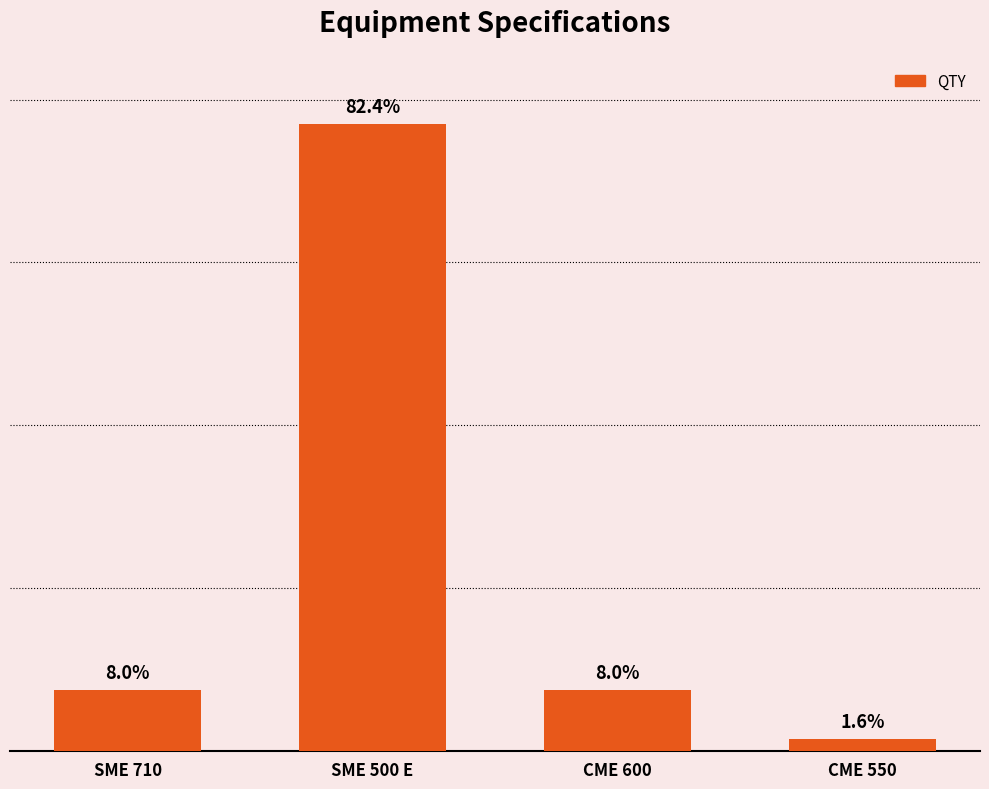

Are the bars horizontal?

No